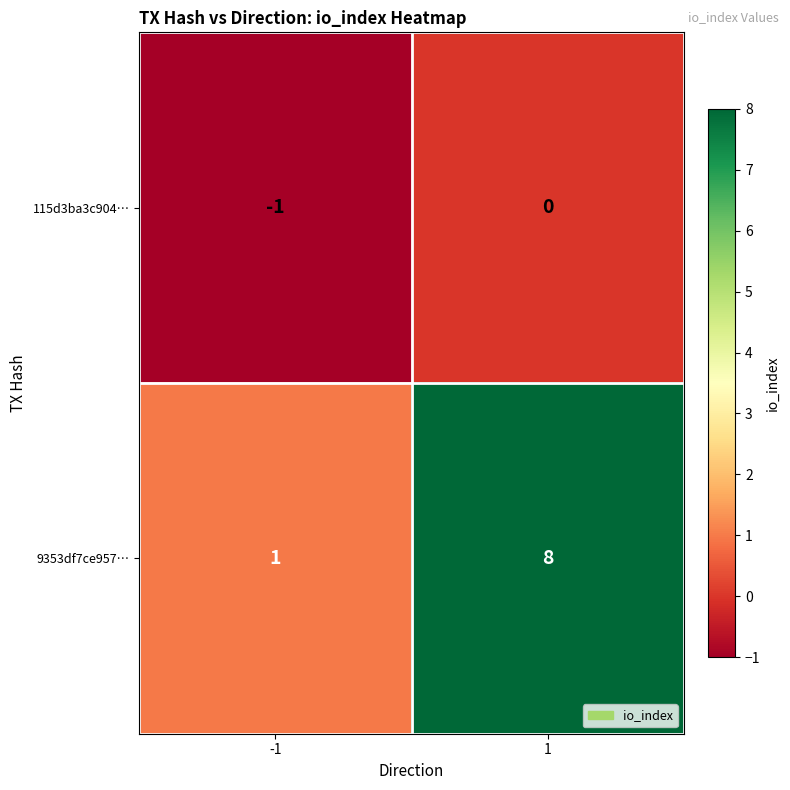

Rank the series at 1 from lowest to highest value.

115d3ba3c904…, 9353df7ce957…